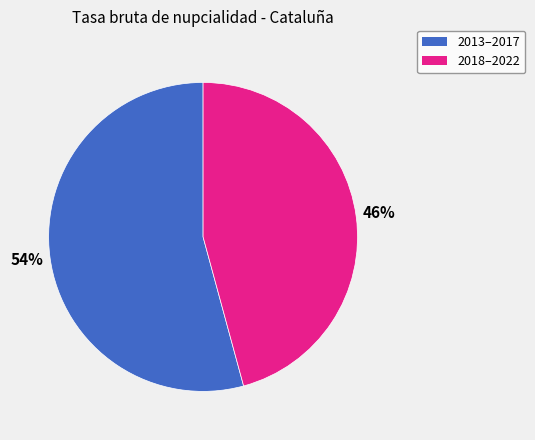

To the nearest percent, what is the difference between the largest and smallest slice percentages?

8%